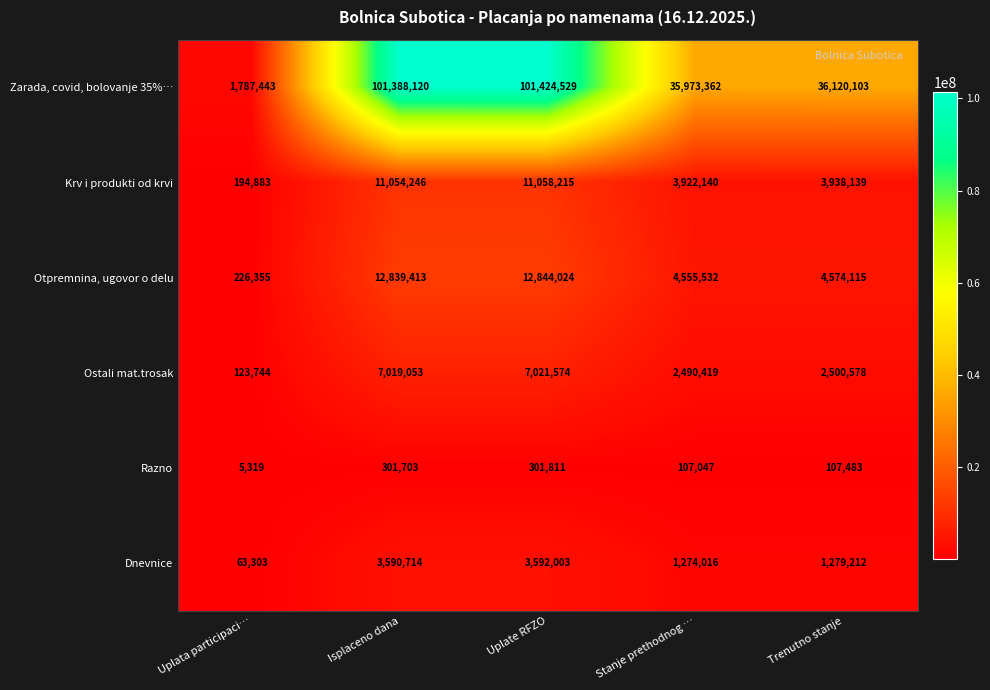

Reading left to right, what are all the values shown in this chart?

Zarada, covid, bolovanje 35%…: 1787443	101388120	101424529	35973362	36120103
Krv i produkti od krvi: 194883	11054246	11058215	3922140	3938139
Otpremnina, ugovor o delu: 226355	12839413	12844024	4555532	4574115
Ostali mat.trosak: 123744	7019053	7021574	2490419	2500578
Razno: 5319	301703	301811	107047	107483
Dnevnice: 63303	3590714	3592003	1274016	1279212